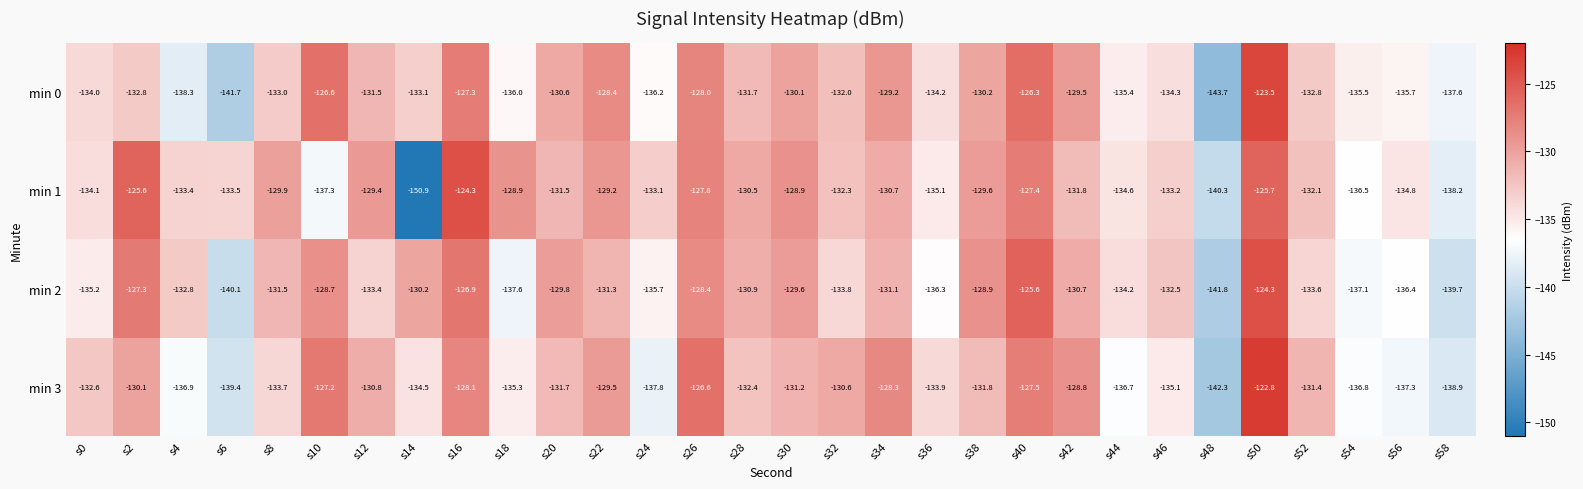

Read the min 3 value at s52.

-131.4